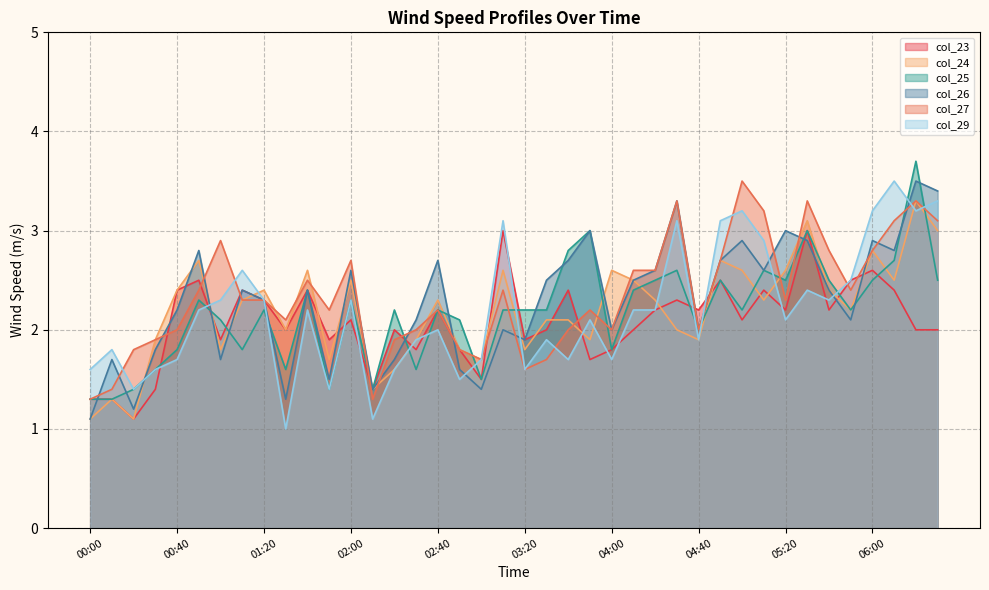

Which series has the largest range (max minus min)?

col_29